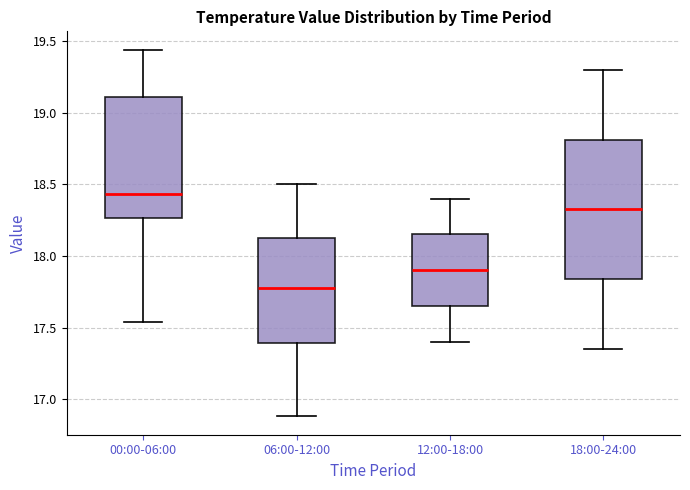

Where does the upper whisker of the box for 00:00-06:00 end on the y-axis? The values are not printed on the chart, so give them approximately, as read against the axis.

19.45